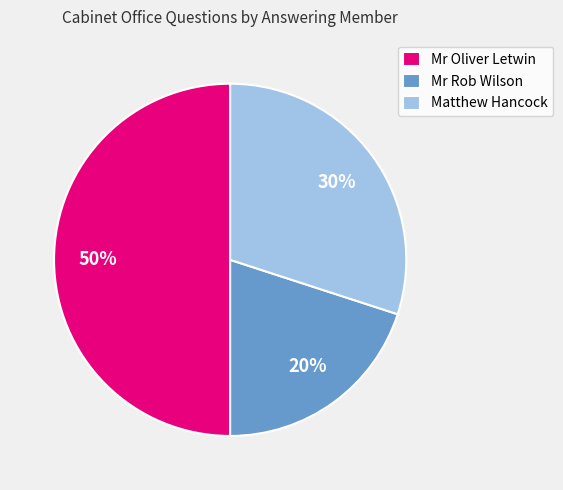

Which category has the smallest portion of the pie?

Mr Rob Wilson